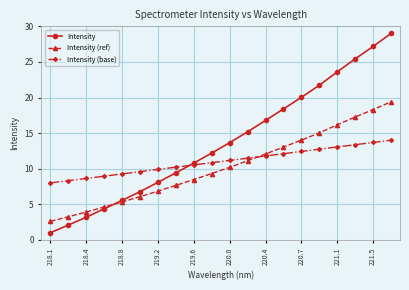

Reading left to right, extract all data points from this chart.

Intensity: 1.0	2.1	3.2	4.4	5.5	6.8	8.1	9.4	10.8	12.2	13.7	15.2	16.8	18.4	20.0	21.7	23.6	25.4	27.2	29.0
Intensity (ref): 2.6	3.2	3.9	4.6	5.3	6.1	6.8	7.7	8.5	9.3	10.2	11.1	12.1	13.0	14.0	15.0	16.2	17.3	18.3	19.4
Intensity (base): 8.0	8.3	8.6	8.9	9.3	9.6	9.9	10.2	10.5	10.8	11.2	11.5	11.8	12.1	12.4	12.7	13.1	13.4	13.7	14.0